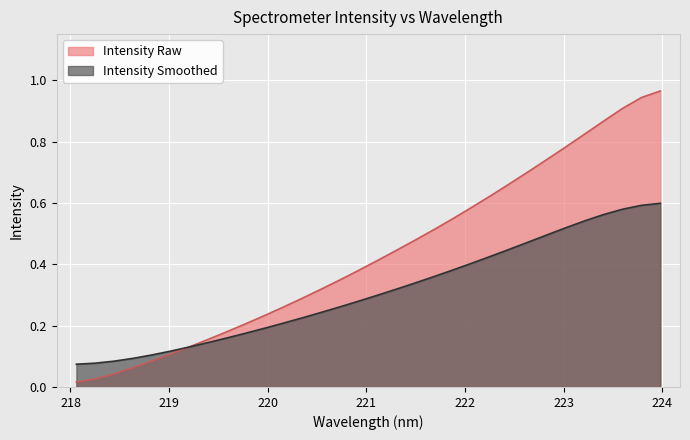

List the series in order of their peak value, highest first.

Intensity Raw, Intensity Smoothed